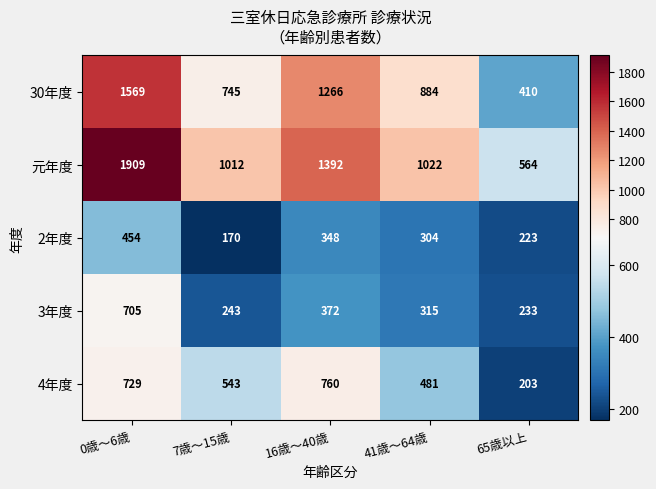

What is the smallest value displayed?

170